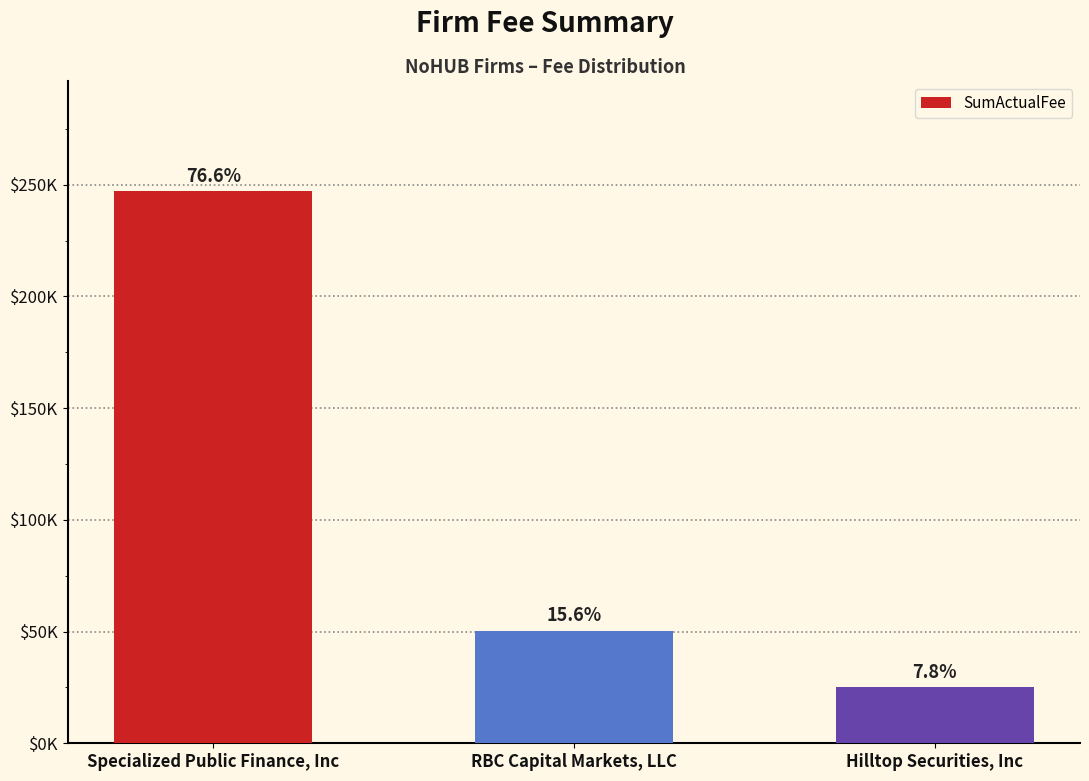

Does the chart contain any negative values?

No